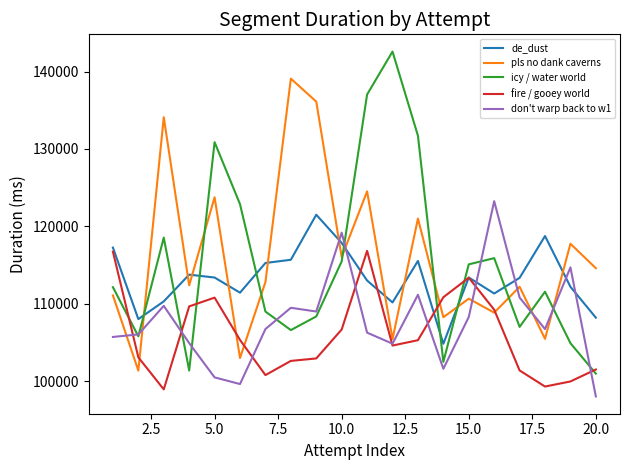

What is the average value of the don't warp back to w1 series?

107820